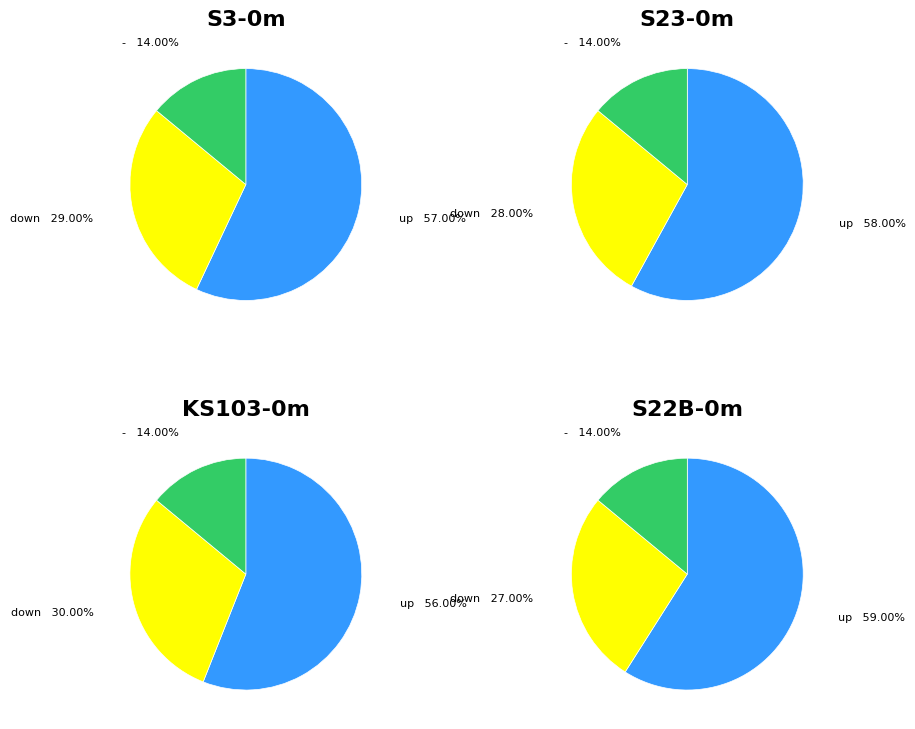

Does any single category account for the majority?

Yes